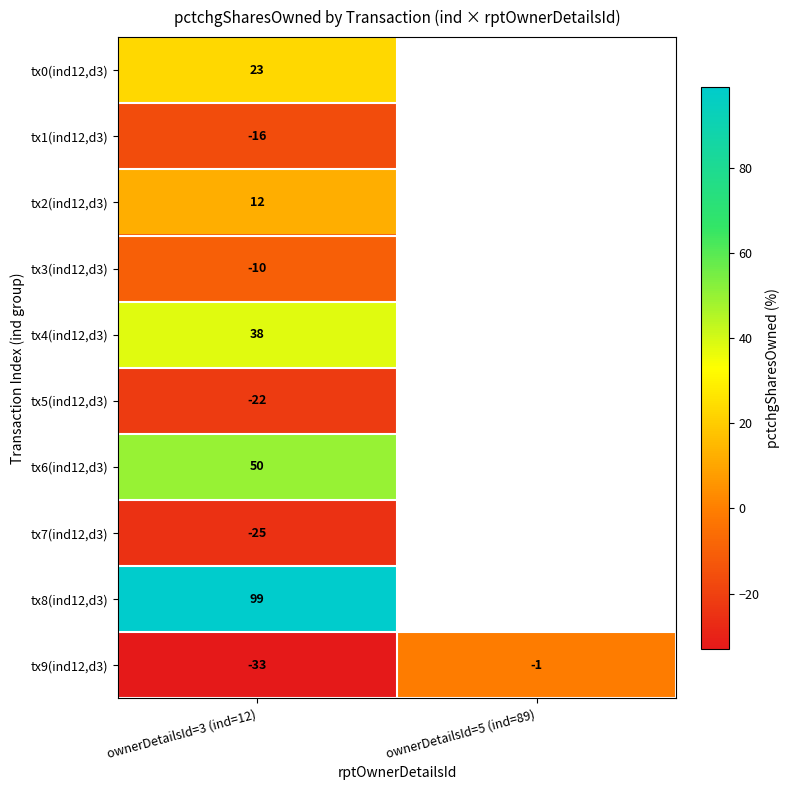

Rank the series at ownerDetailsId=3 (ind=12) from highest to lowest value.

tx8(ind12,d3), tx6(ind12,d3), tx4(ind12,d3), tx0(ind12,d3), tx2(ind12,d3), tx3(ind12,d3), tx1(ind12,d3), tx5(ind12,d3), tx7(ind12,d3), tx9(ind12,d3)